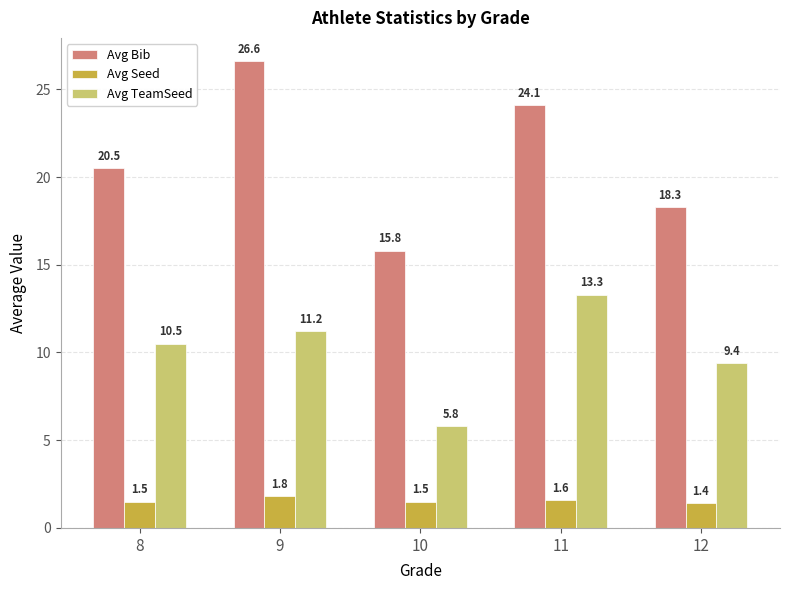

Count the number of data series in this chart.

3